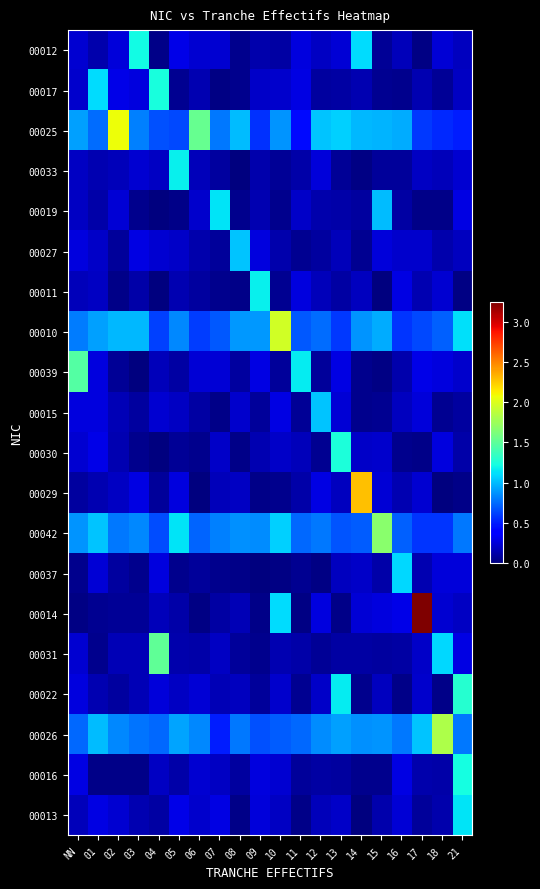

How many categories are shown in the chart?

20